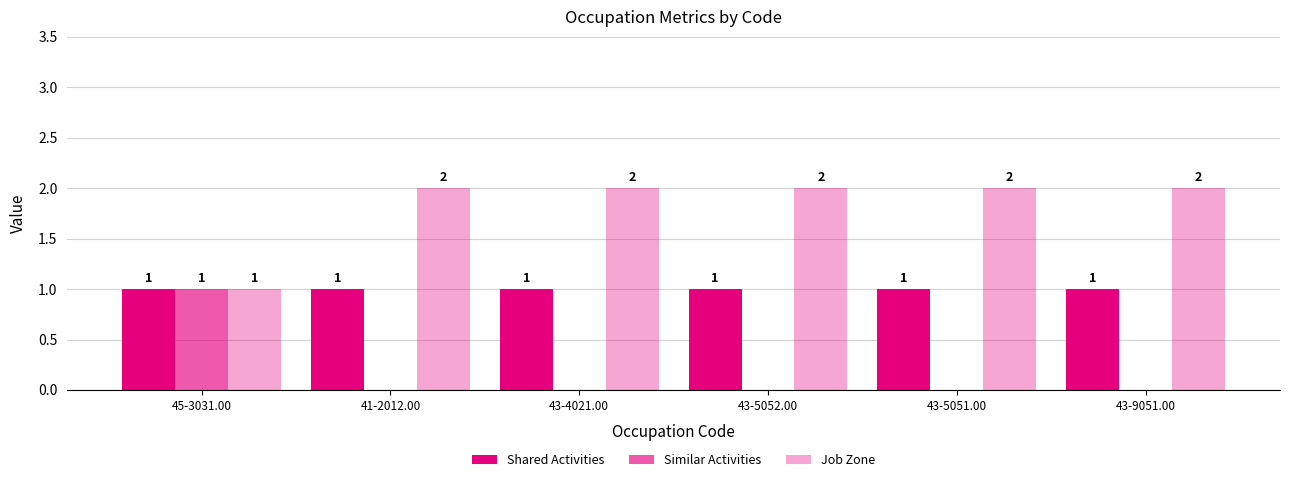

True or false: Similar Activities has a value of 1 at 41-2012.00.

False